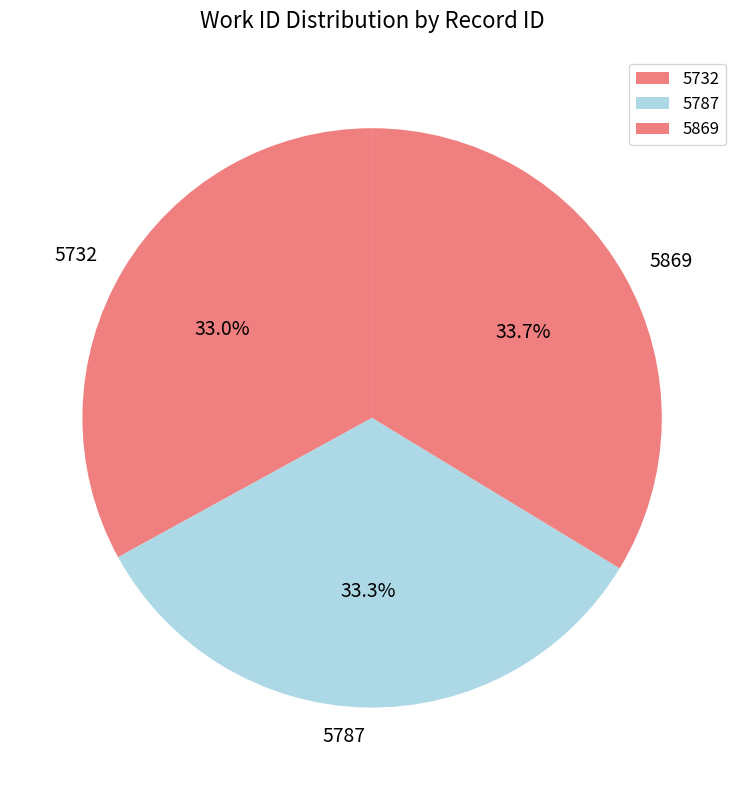

What is the ratio of the value at 5869 to the value at 5787?

1.0